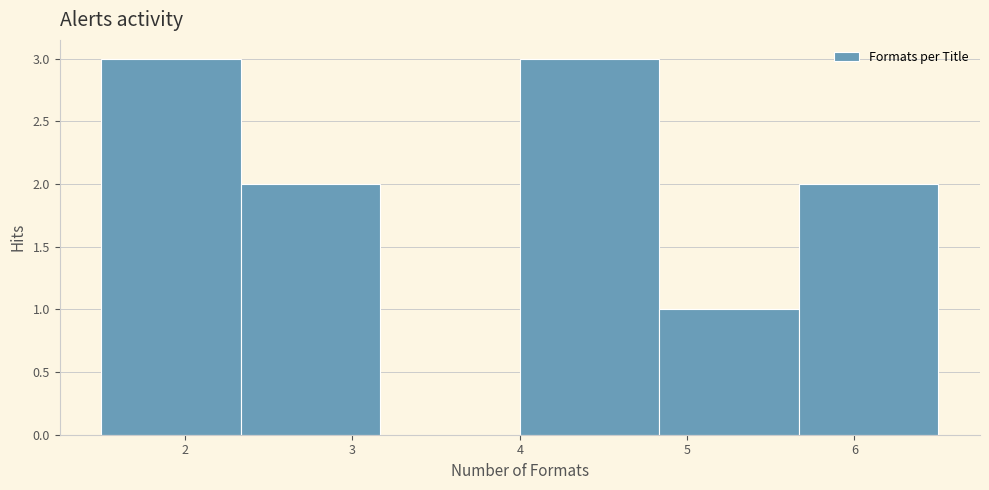

What is the height of the bar covering 5.7 to 6.5 on the x-axis? Neither the bar edges nor the heights are printed on the chart, so give them approximately, as read against the axes.

2